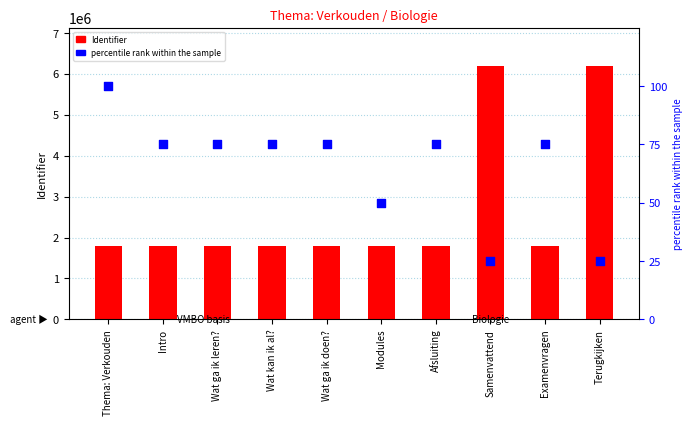

Which series reaches the maximum Y coordinate?

Identifier